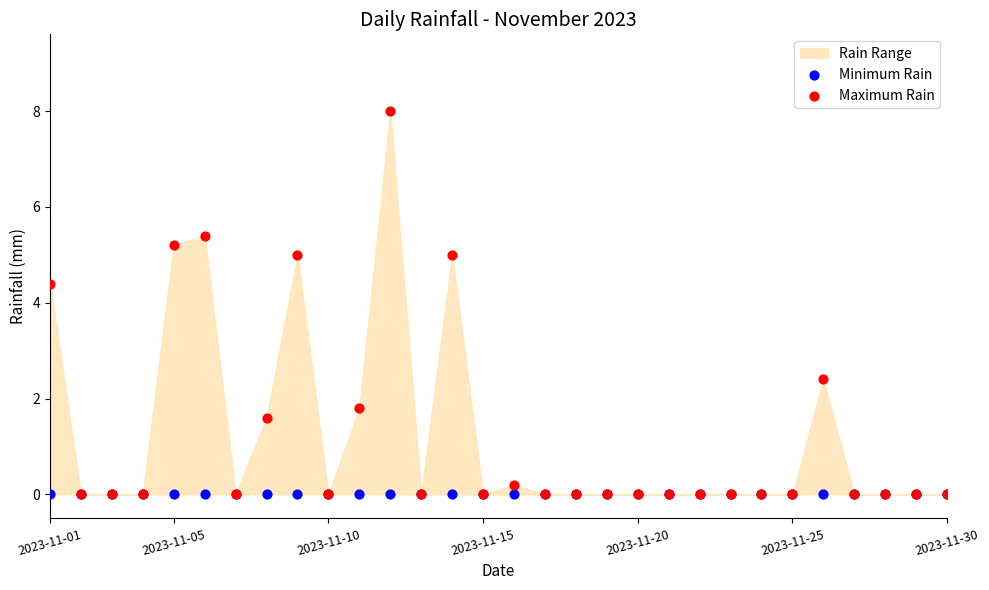

Which series contains the highest Y value?

Maximum Rain